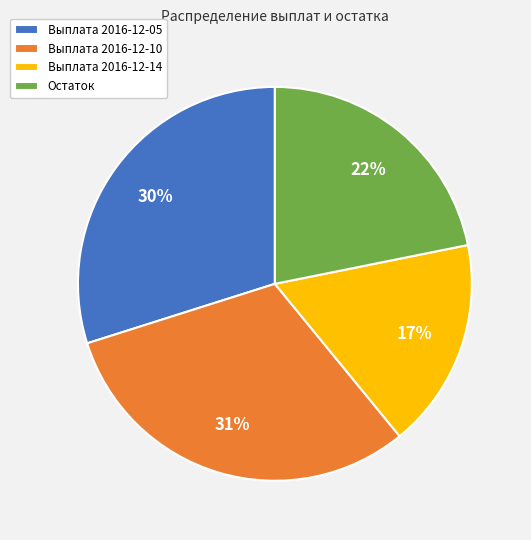

How many segments does this pie chart have?

4